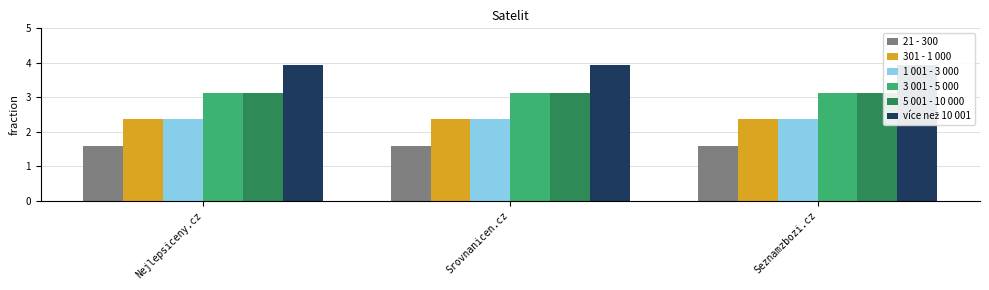

Rank the series by their maximum value, from highest to lowest.

více než 10 001, 3 001 - 5 000, 5 001 - 10 000, 301 - 1 000, 1 001 - 3 000, 21 - 300